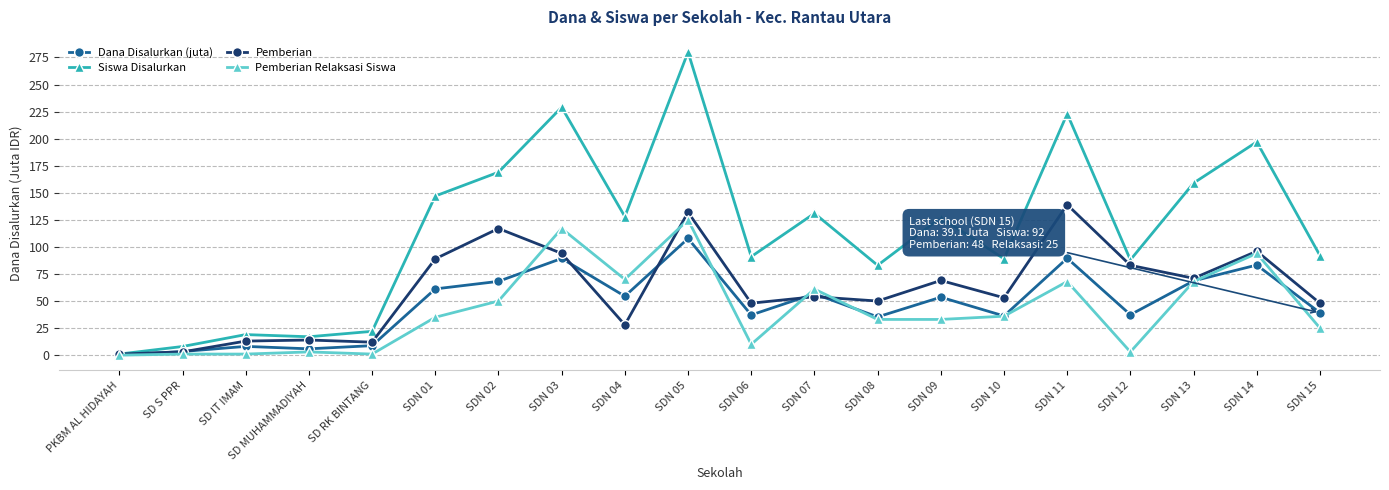

Which series changed the most between SDN 03 and SDN 08?

Siswa Disalurkan